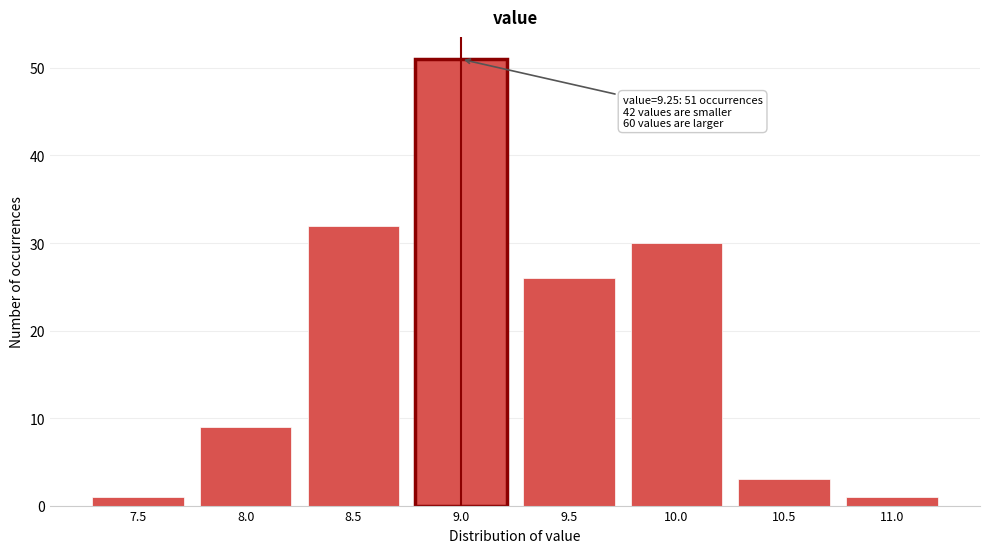

Reading left to right, transcribe all the data shown in this chart.

7.5=1	8.0=9	8.5=32	9.0=51	9.5=26	10.0=30	10.5=3	11.0=1